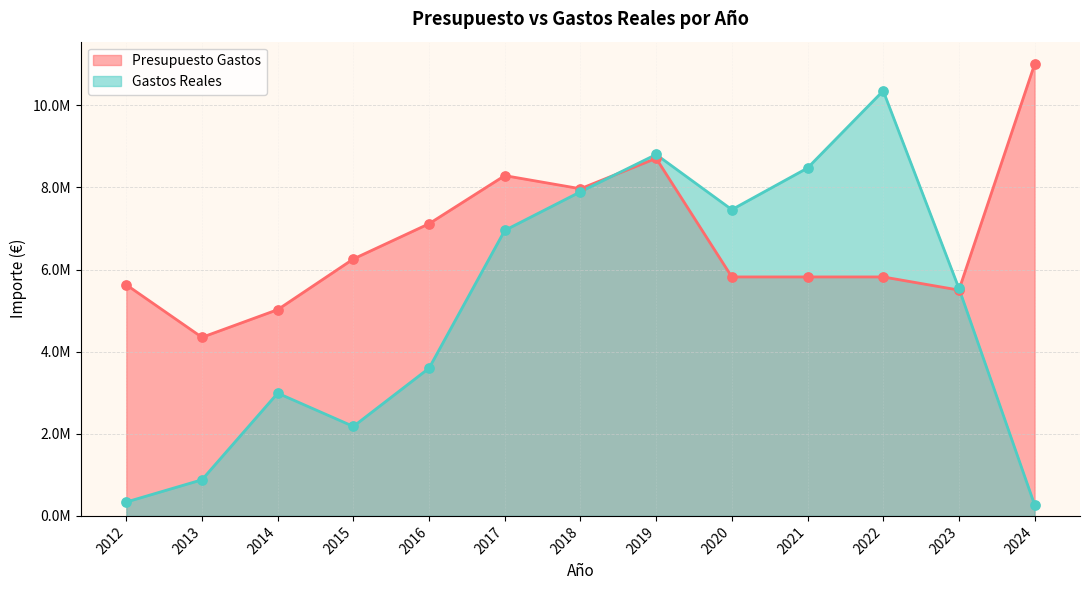

Which series has the largest total across all categories?

Presupuesto Gastos